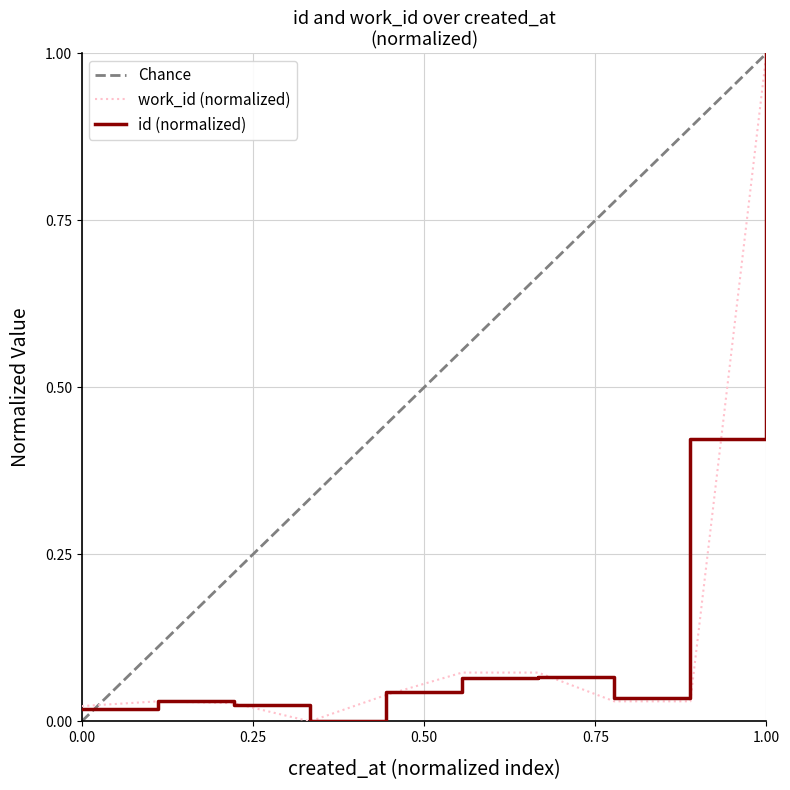

At how many categories does at least one series exceed 0?

9